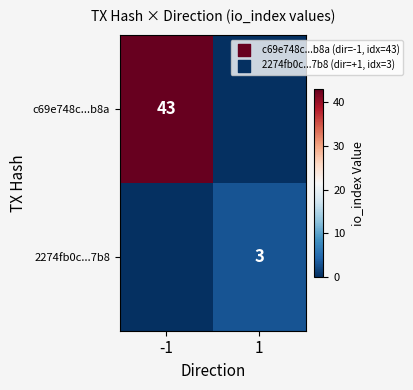

Is it true that c69e748c...b8a equals 58 at -1?

False